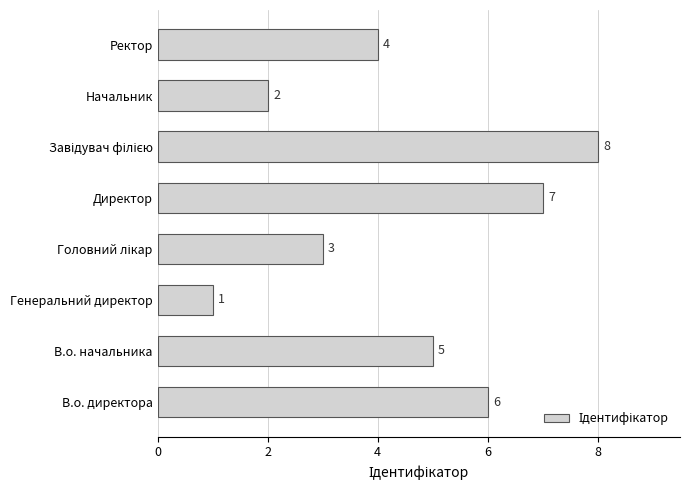

At which category does the chart reach its minimum across all series?

Генеральний директор